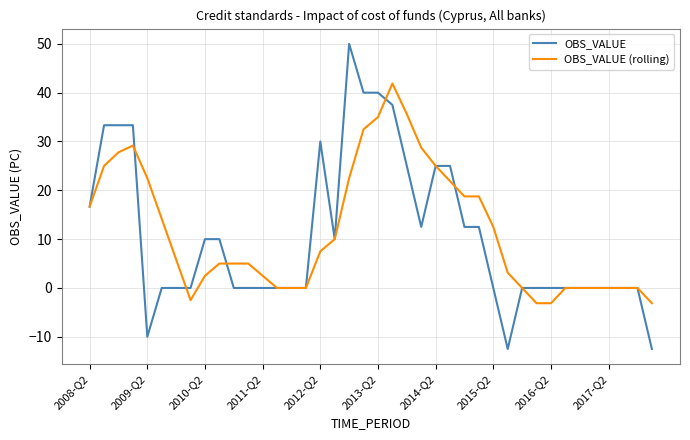

Which series has the largest total across all categories?

OBS_VALUE (rolling)